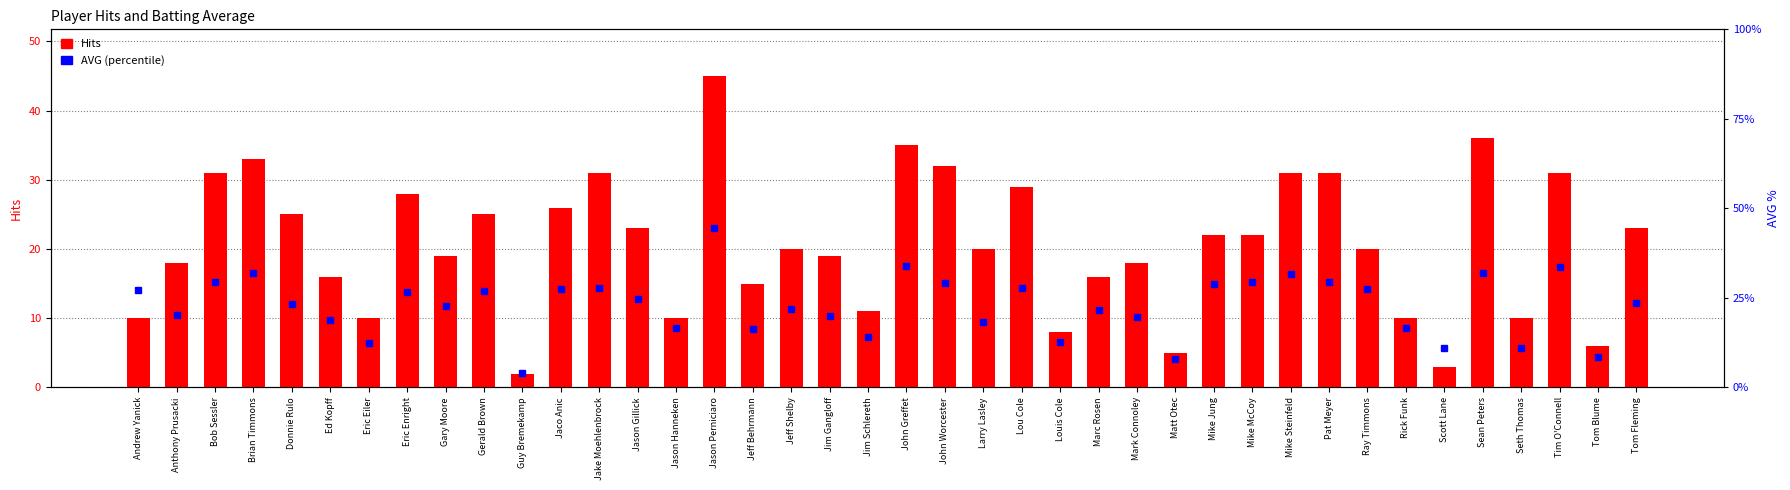

What is the label of the 2nd bar from the left?

Anthony Prusacki